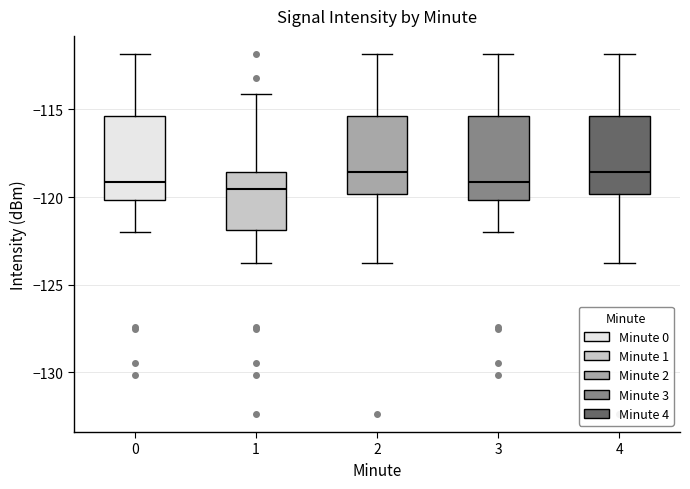

Reading left to right, read every box against the y-axis: the position of its median line, the range the box covers, and the ends of its whiskers. The values are not printed on the chart, so give them approximately, as read against the axis.

0: median -119.0, box -120.0 to -115.5, whiskers -122.0 to -112.0
1: median -119.5, box -122.0 to -118.5, whiskers -124.0 to -114.0
2: median -118.5, box -120.0 to -115.5, whiskers -124.0 to -112.0
3: median -119.0, box -120.0 to -115.5, whiskers -122.0 to -112.0
4: median -118.5, box -120.0 to -115.5, whiskers -124.0 to -112.0